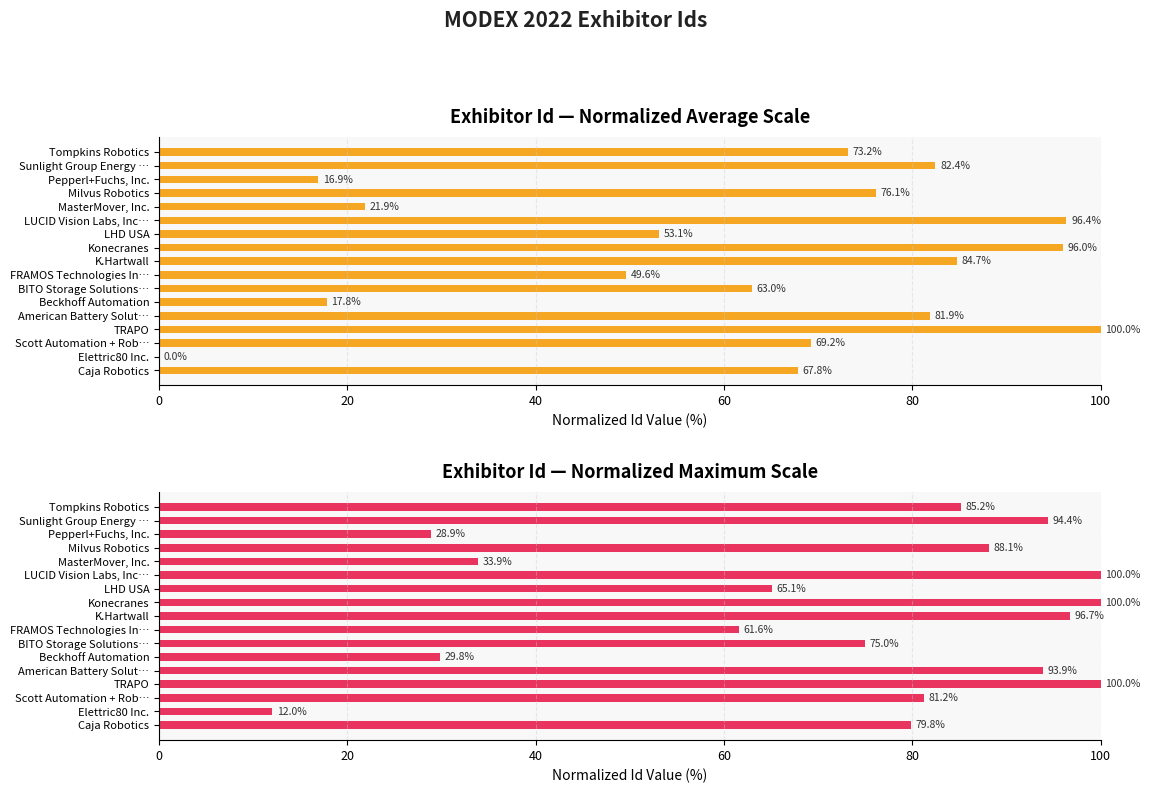

What is the difference between the second highest and minimum values in the Normalized Id (avg scale) series?

96.4